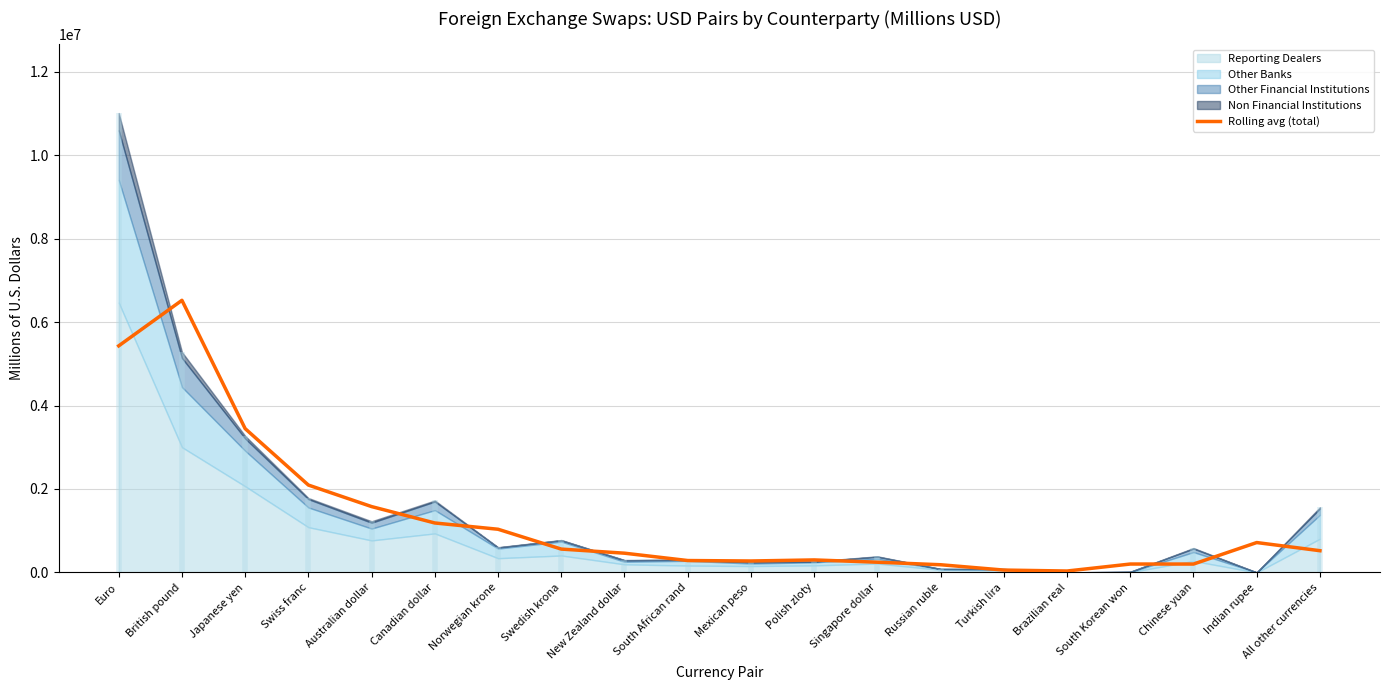

The chart shows a value of 847037.0 at Swedish krona. True or false?

False